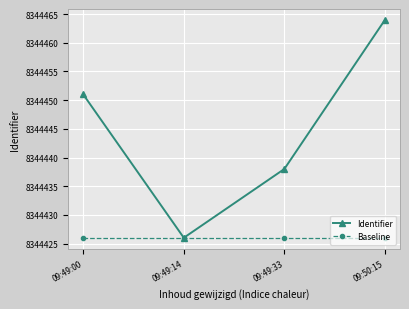

What is the label of the 4th point from the right?

09:49:00